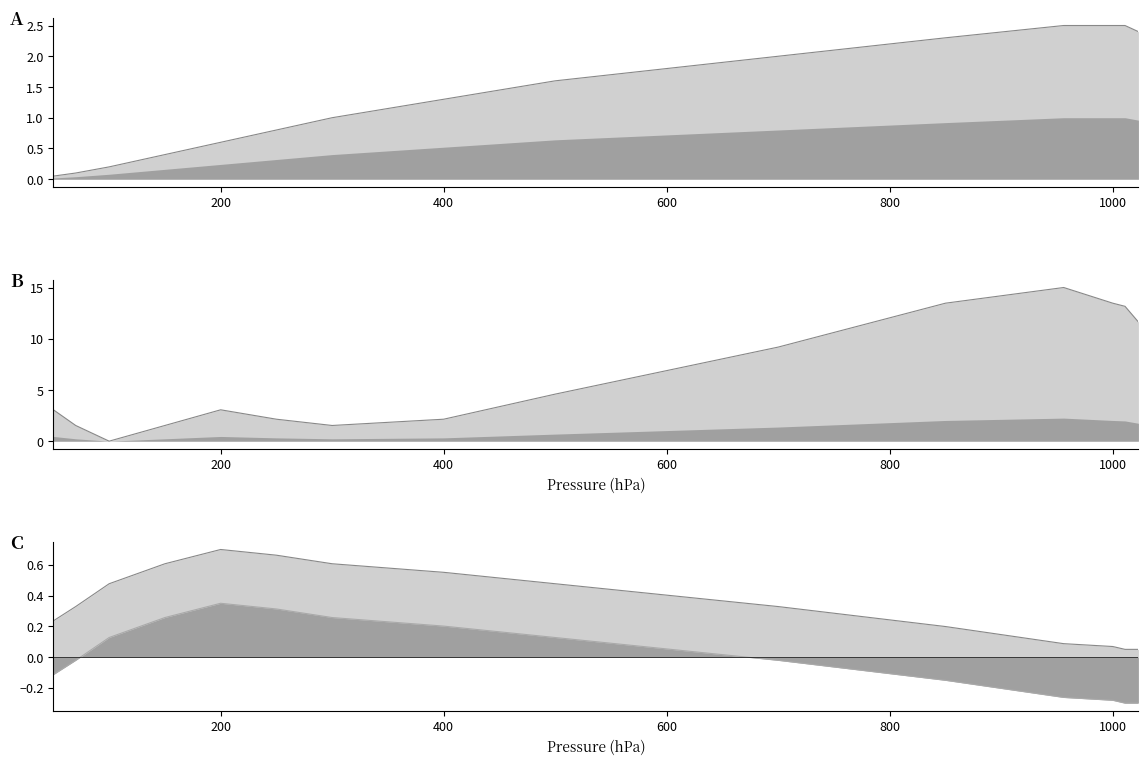

Between 50 and 200, which is larger?

200